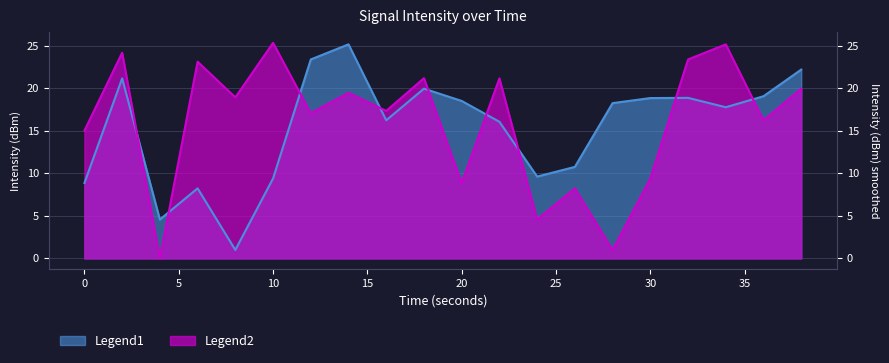

Which series has the widest spread of values?

smoothed